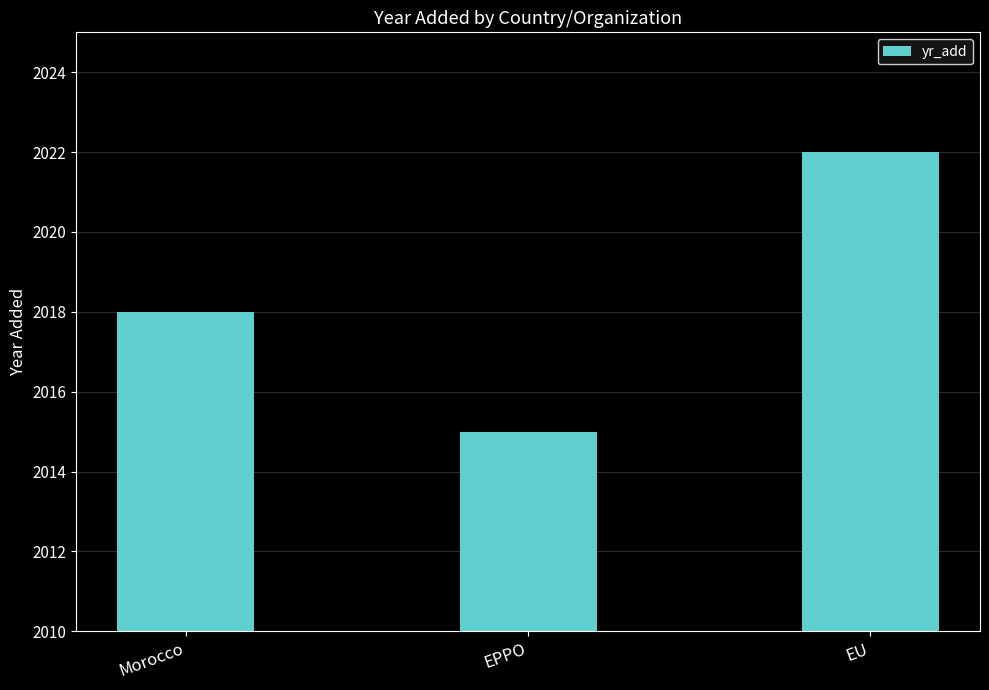

What is the value of the 1st bar from the left?

2018